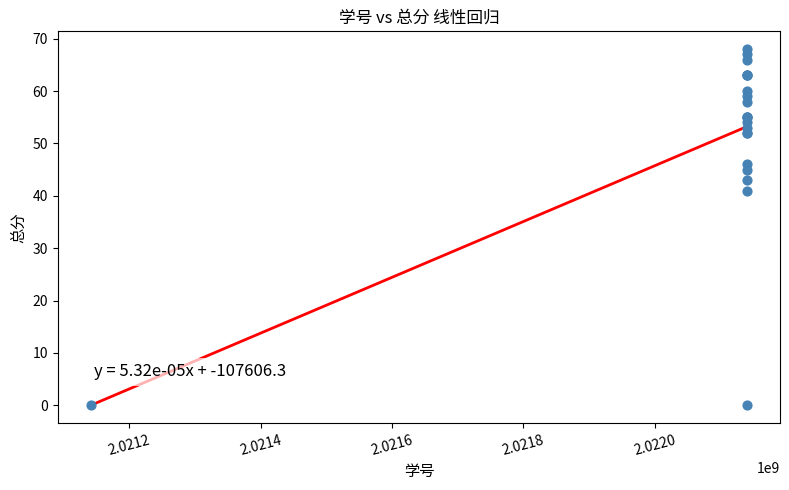

What Y value in the scatter plot is closest to 34?

41